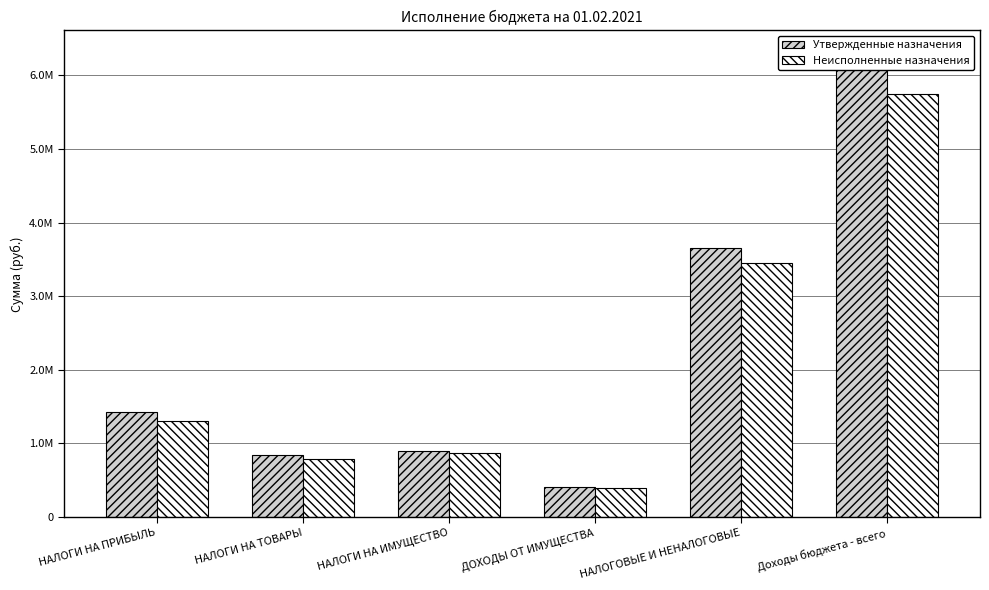

What position from the right is НАЛОГОВЫЕ И НЕНАЛОГОВЫЕ?

2